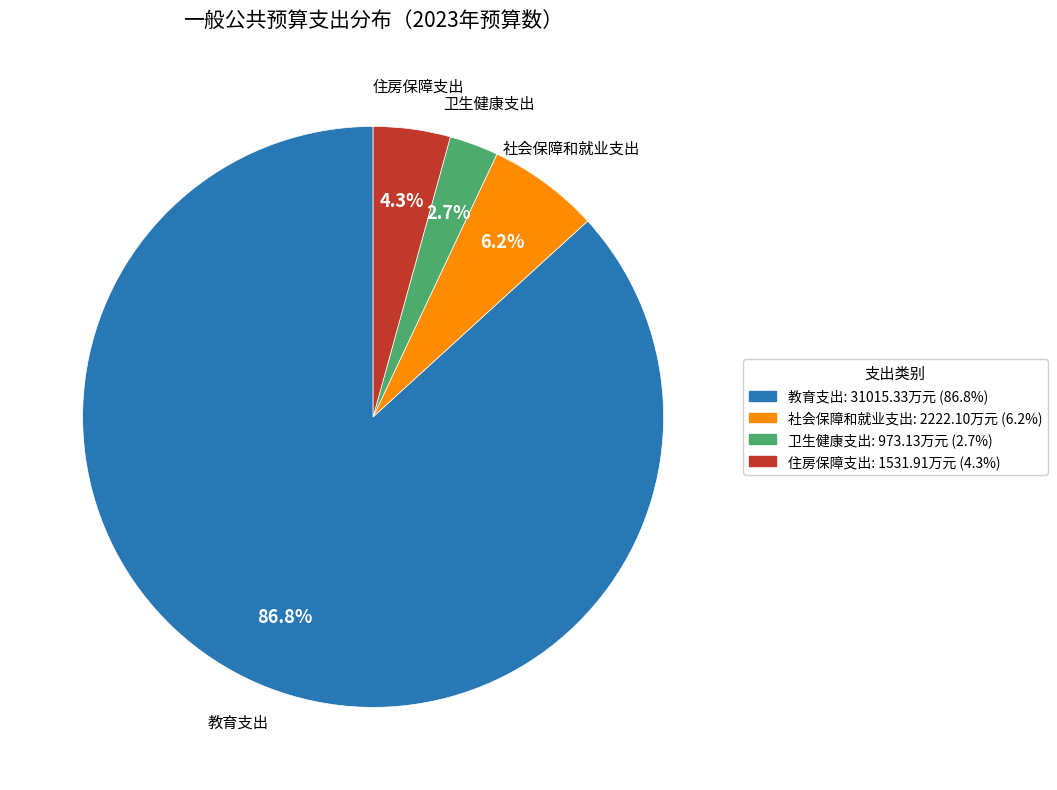

Is there a majority slice in this chart?

Yes